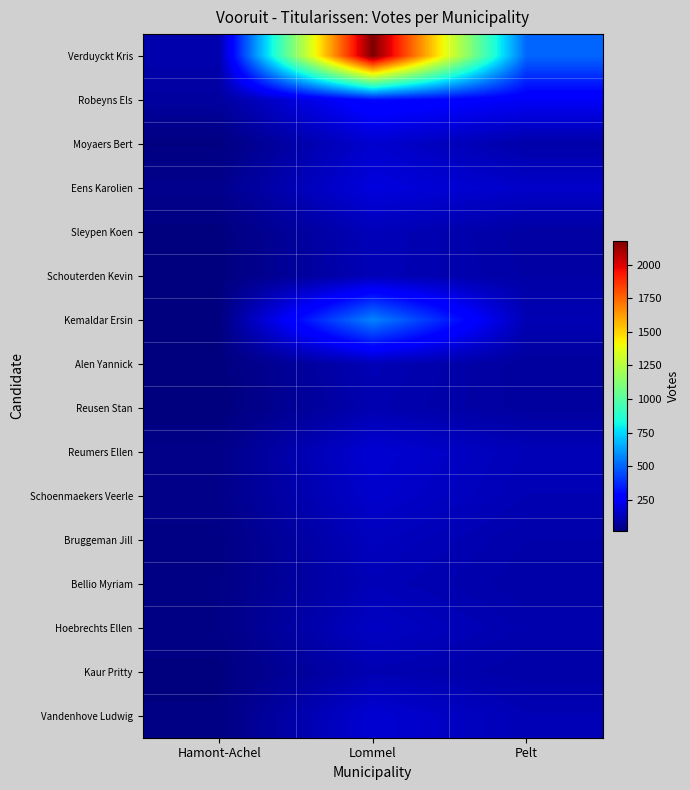

What is the smallest value displayed?

18